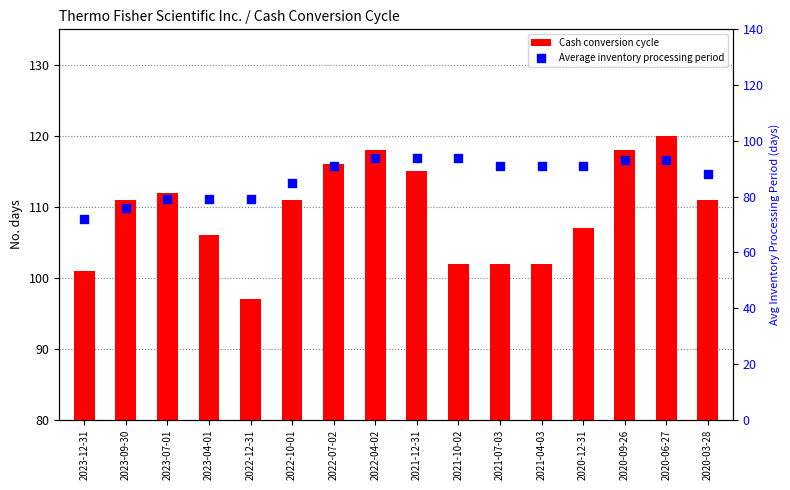

What is the total value across all series at 2023-09-30?

187